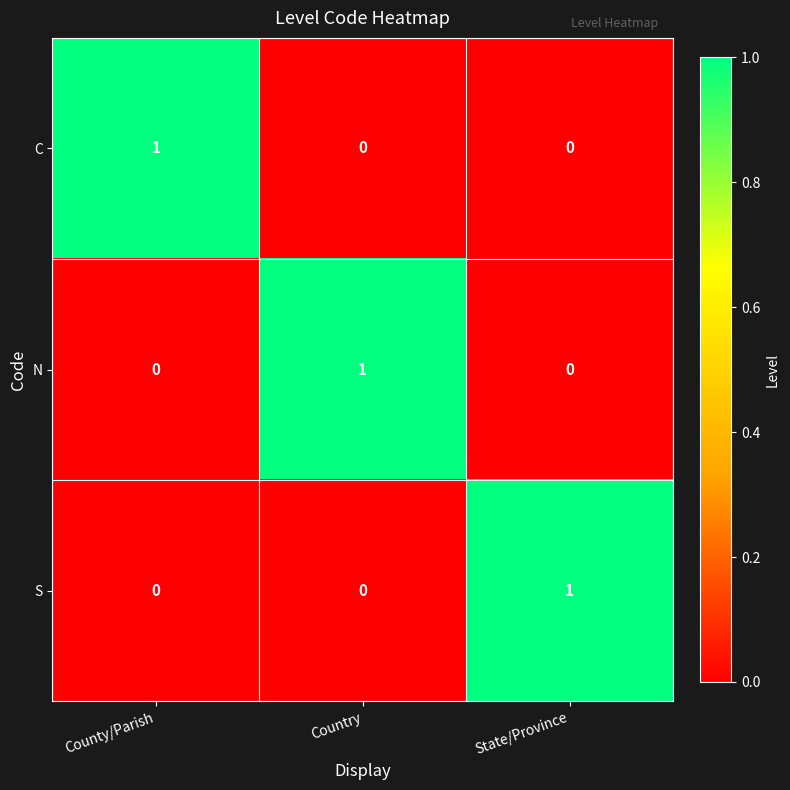

At how many categories does at least one series exceed 0?

3